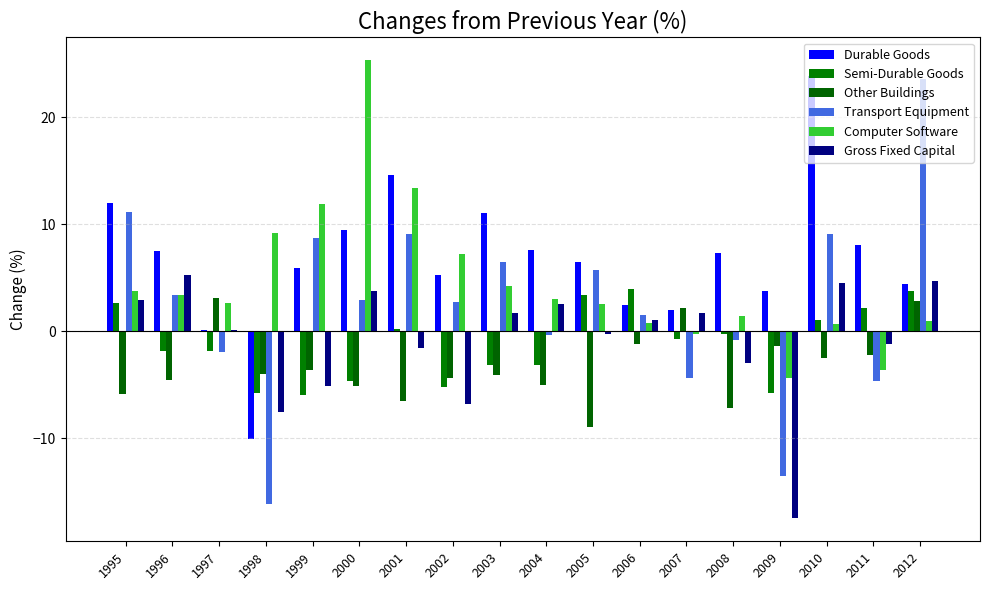

Read the Transport Equipment value at 2010.

9.1